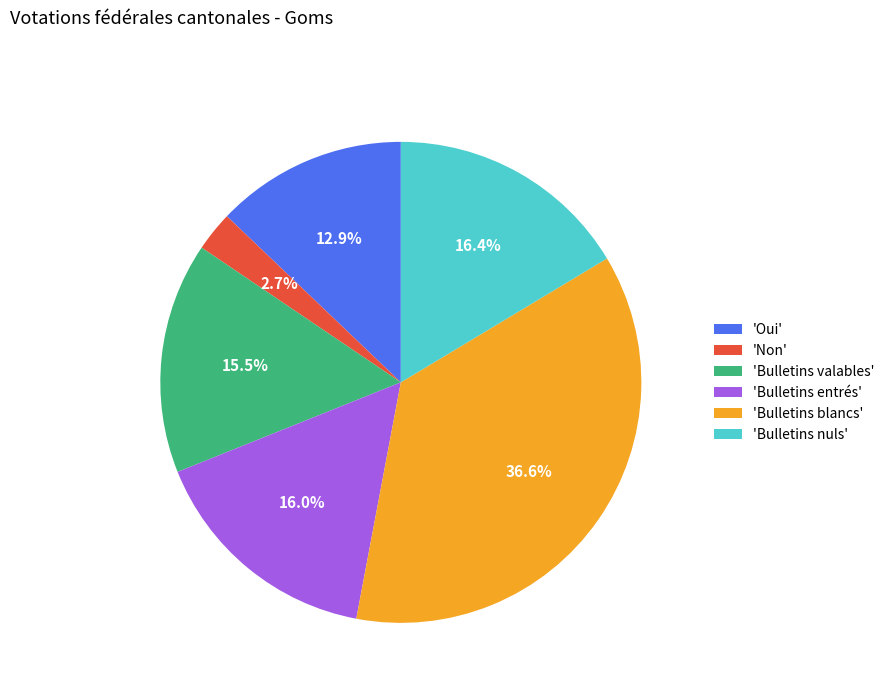

Which category has the smallest portion of the pie?

'Non'